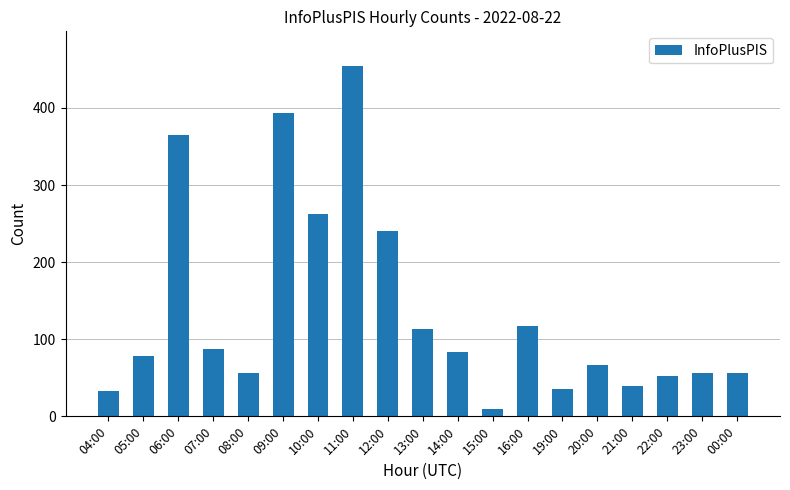

How many values are below 78?

9